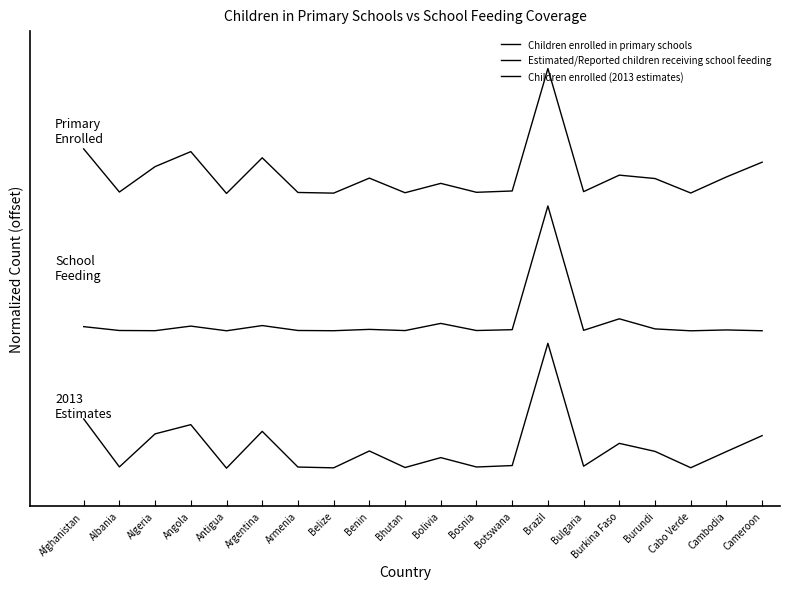

What is the difference between the Children enrolled (2013 estimates) values at Brazil and Argentina?

0.7